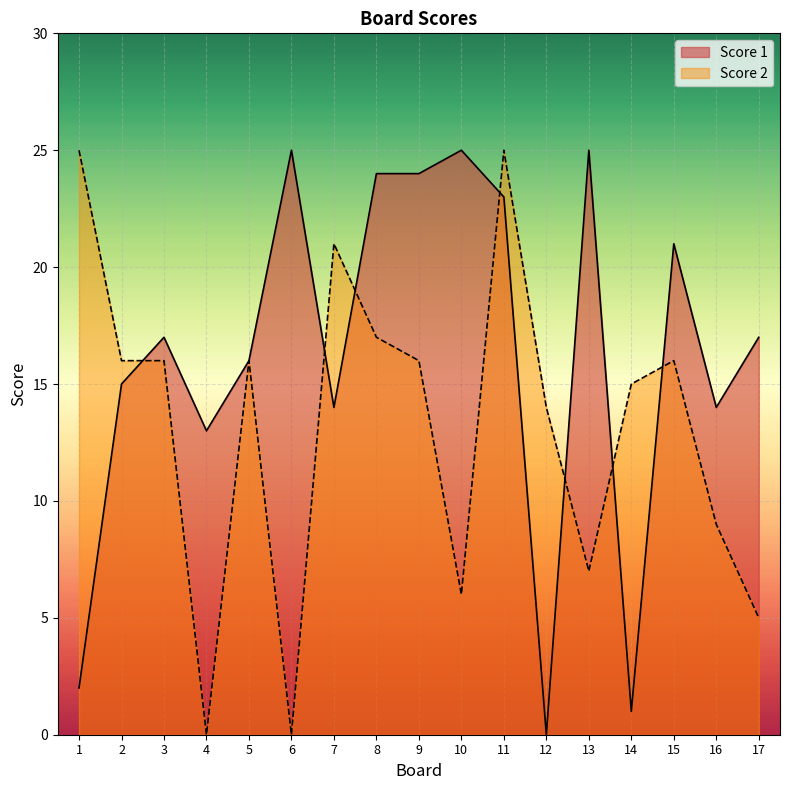

How many lines are shown in the chart?

2